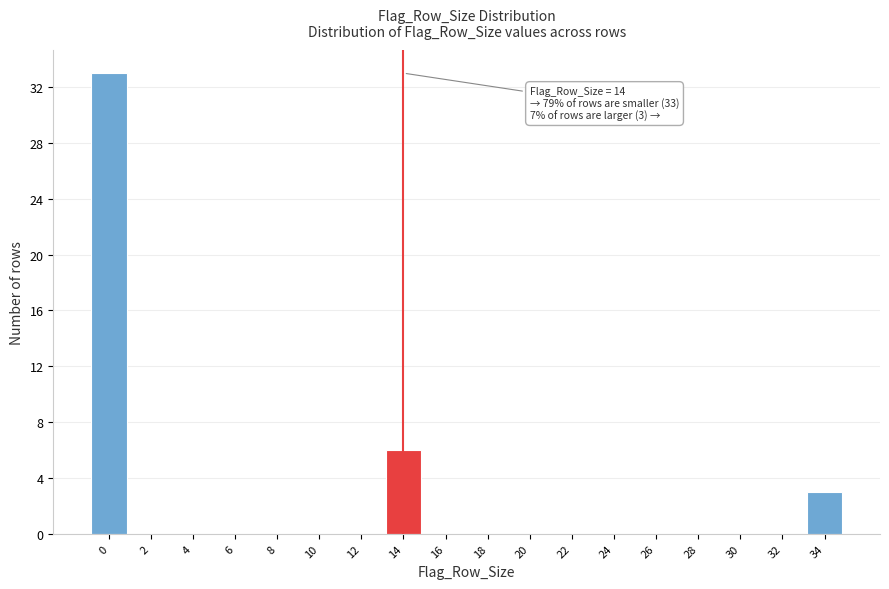

Which range on the x-axis has the tallest bar?

-1 to 1